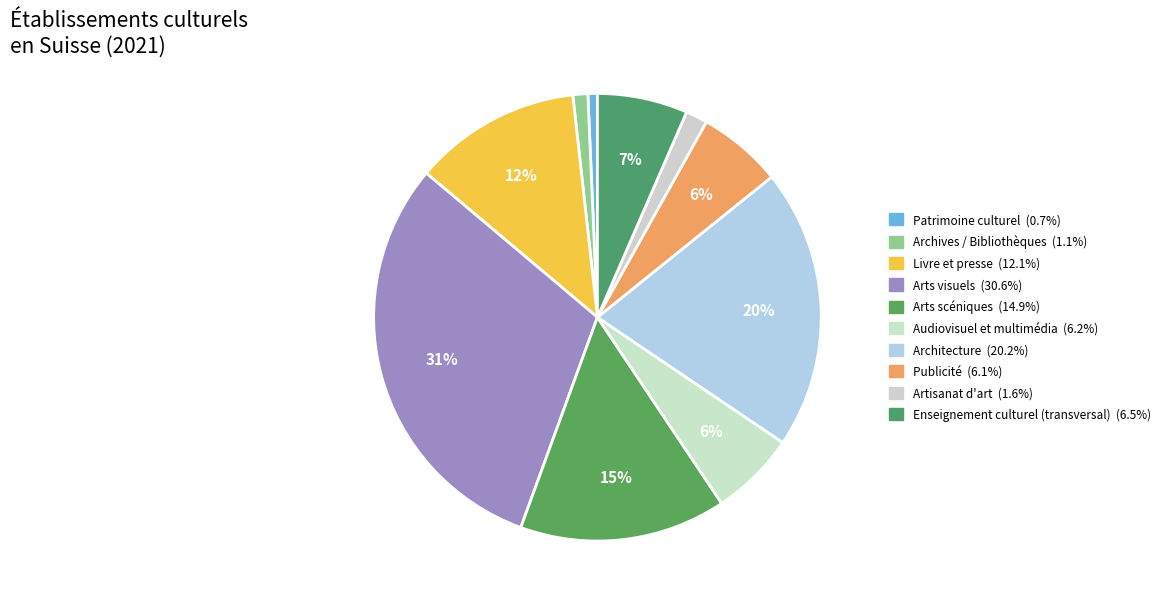

True or false: Enseignement culturel (transversal) accounts for 7% of the total.

True